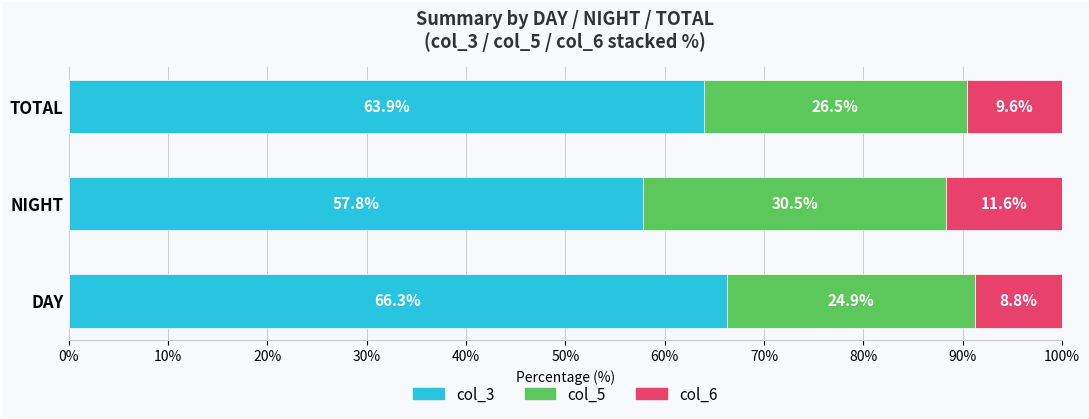

What is the sum of all col_3 values?

188.0